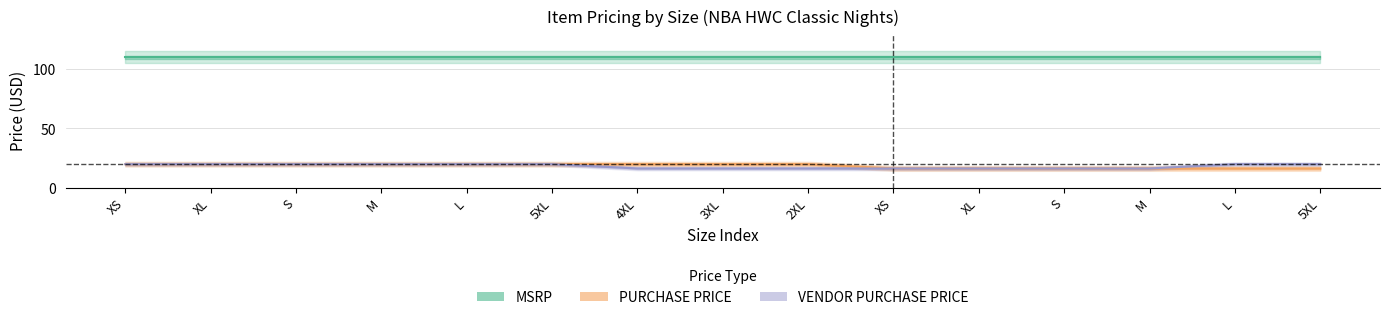

How many data points in VENDOR PURCHASE PRICE are less than 19?

7